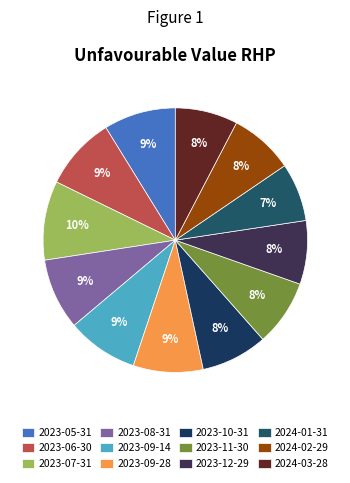

What percentage do 2023-12-29 and 2023-06-30 together represent?

16.7%